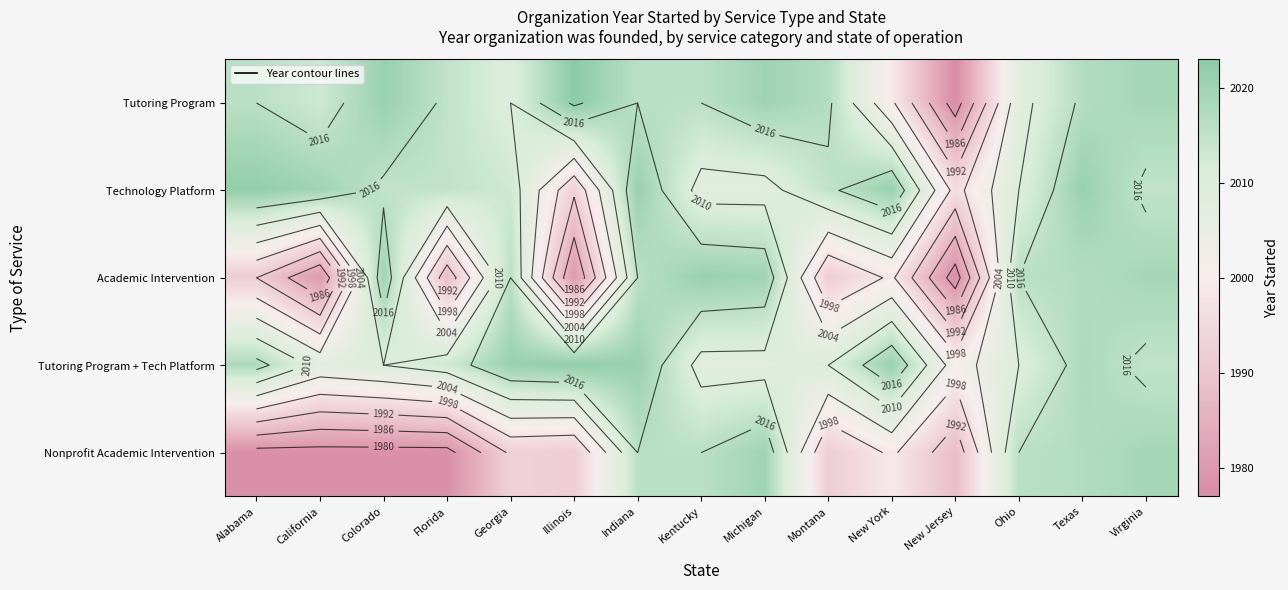

What is the smallest value displayed?

1977